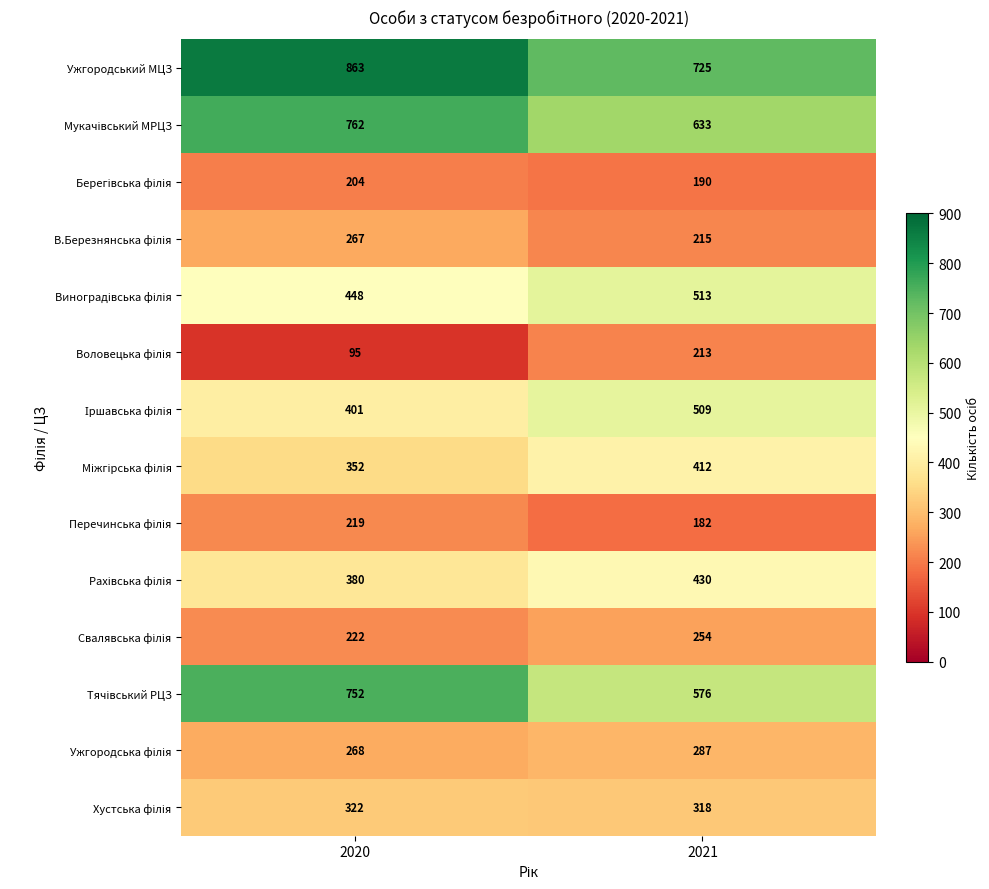

Which label corresponds to the smallest value in the chart?

2020